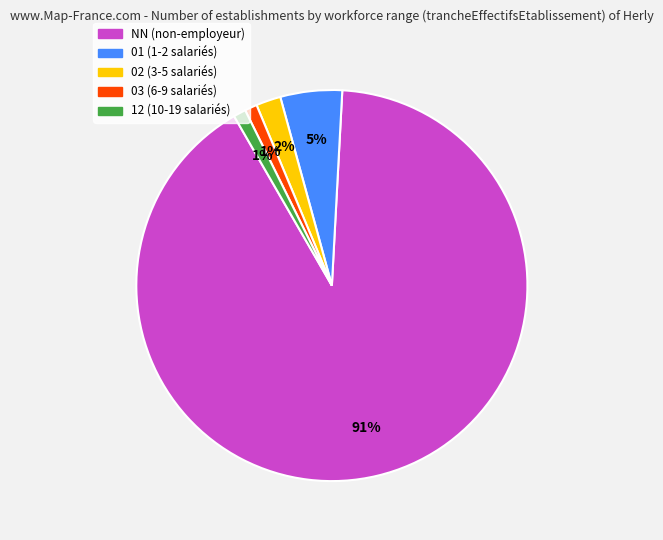

Approximately how many times larger is the value at 12 compared to 03?

1.0